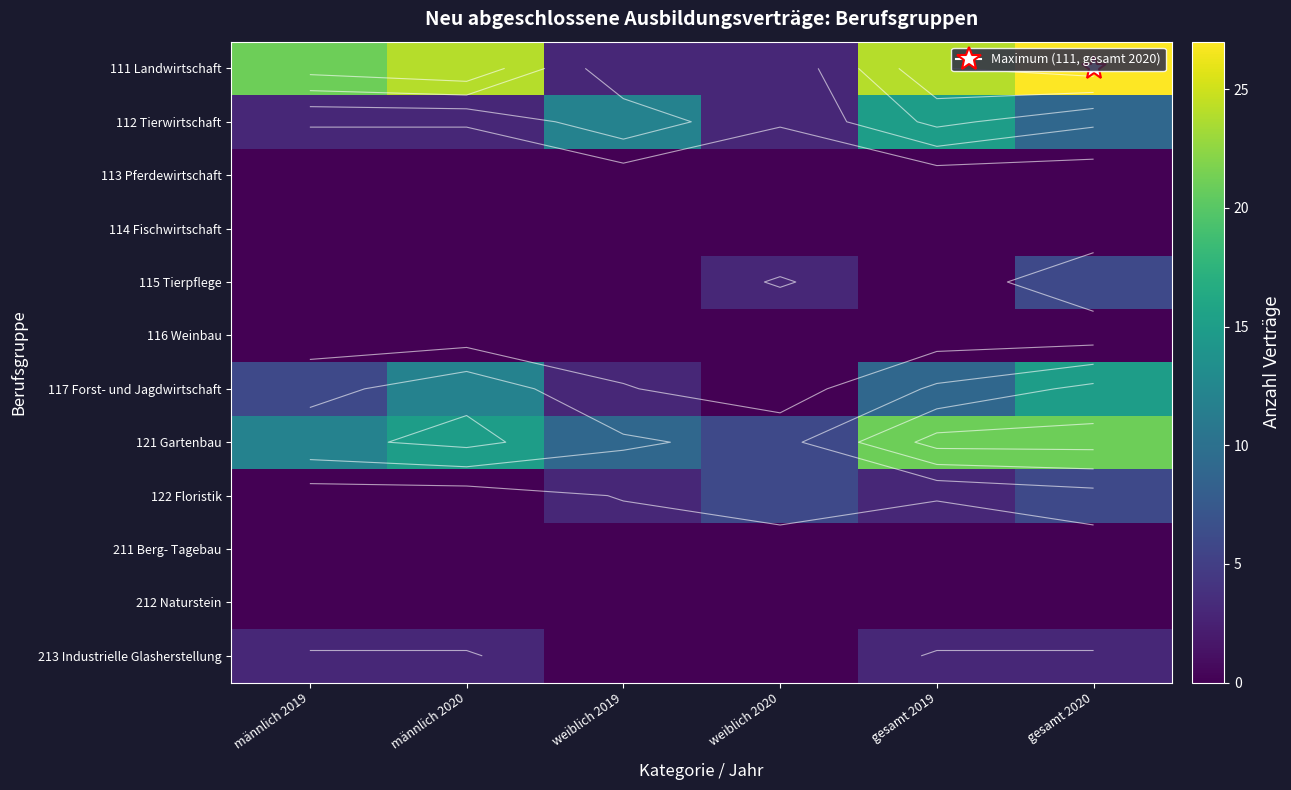

Is the value of 112 Tierwirtschaft at weiblich 2019 greater than the value of 122 Floristik at männlich 2020?

Yes